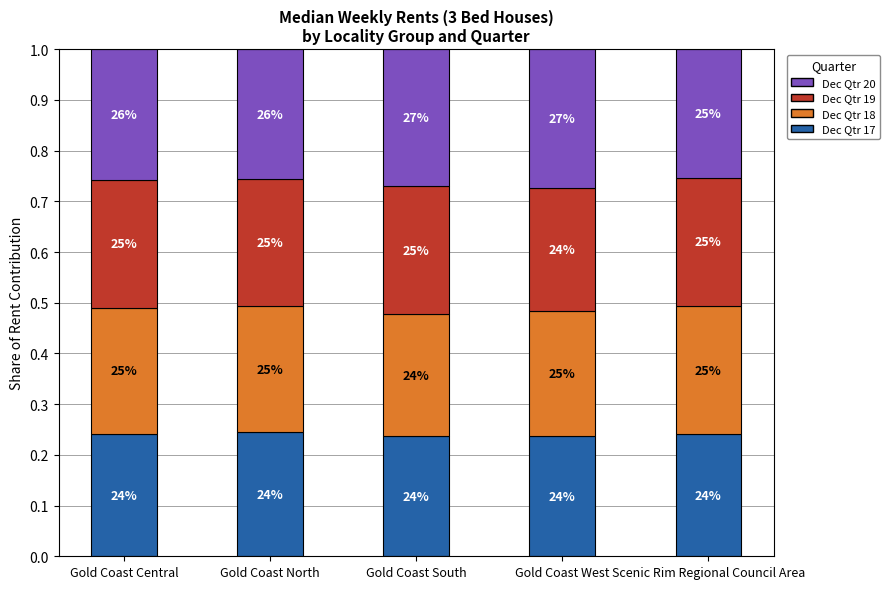

What is the average value of the Dec Qtr 17 series?

0.2